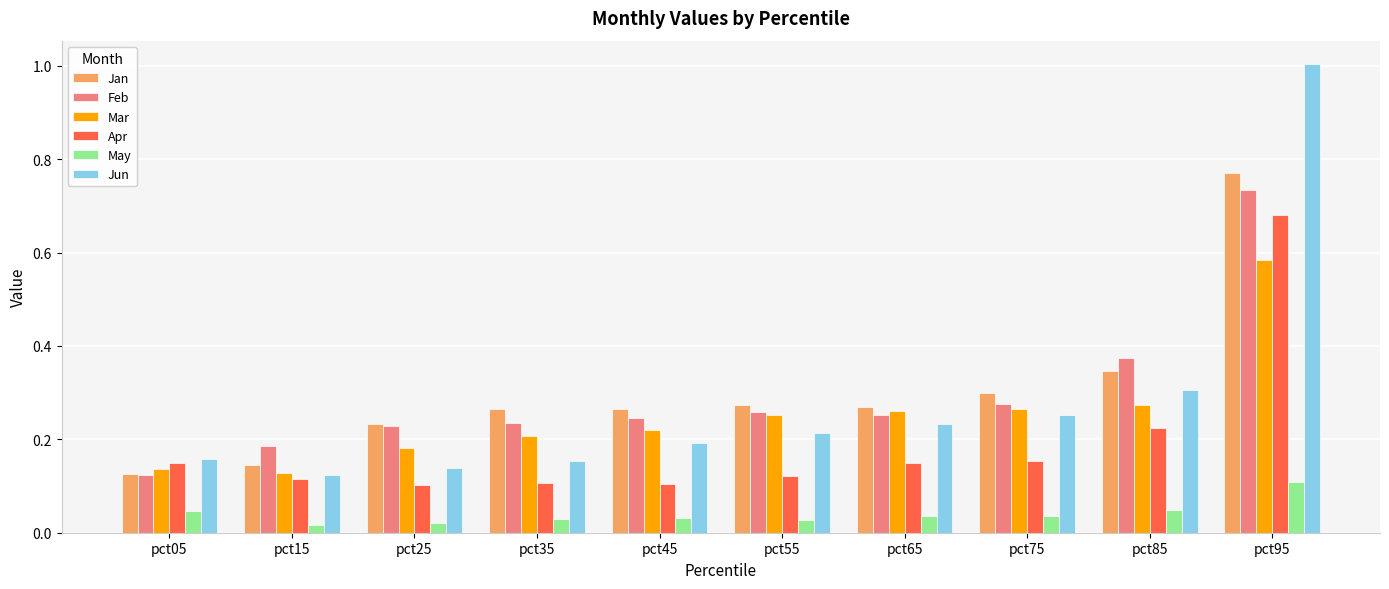

Which series changed the most between pct15 and pct45?

Jan